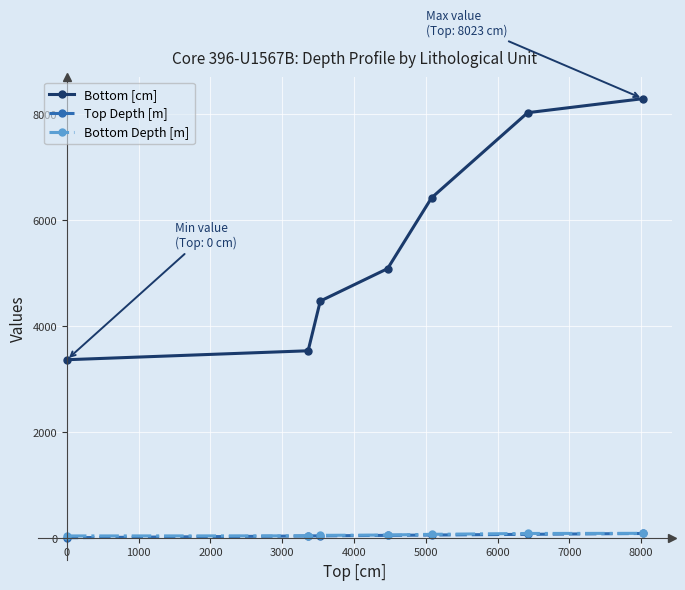

True or false: Bottom [cm] and Bottom Depth [m] intersect in this chart.

False